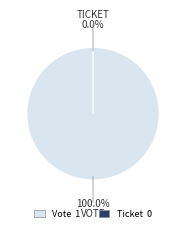

To the nearest percent, what is the difference between the Ticket and Vote slice percentages?

100%